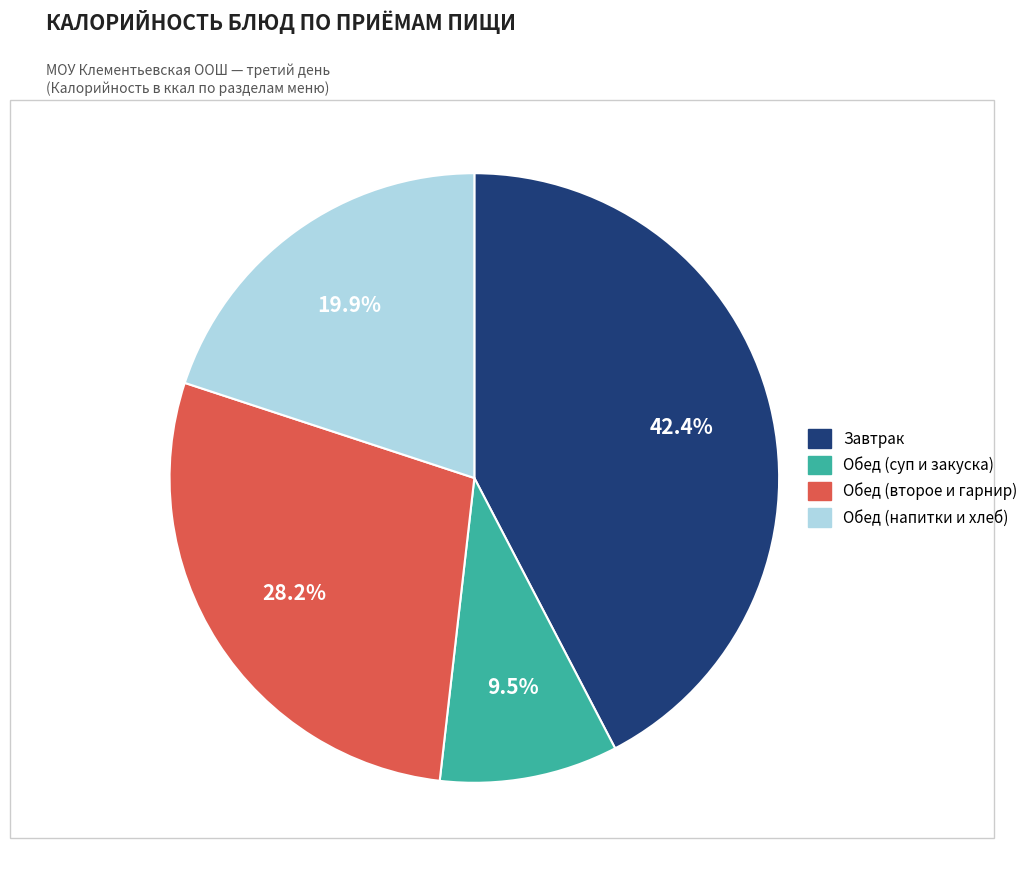

Does any single category account for the majority?

No